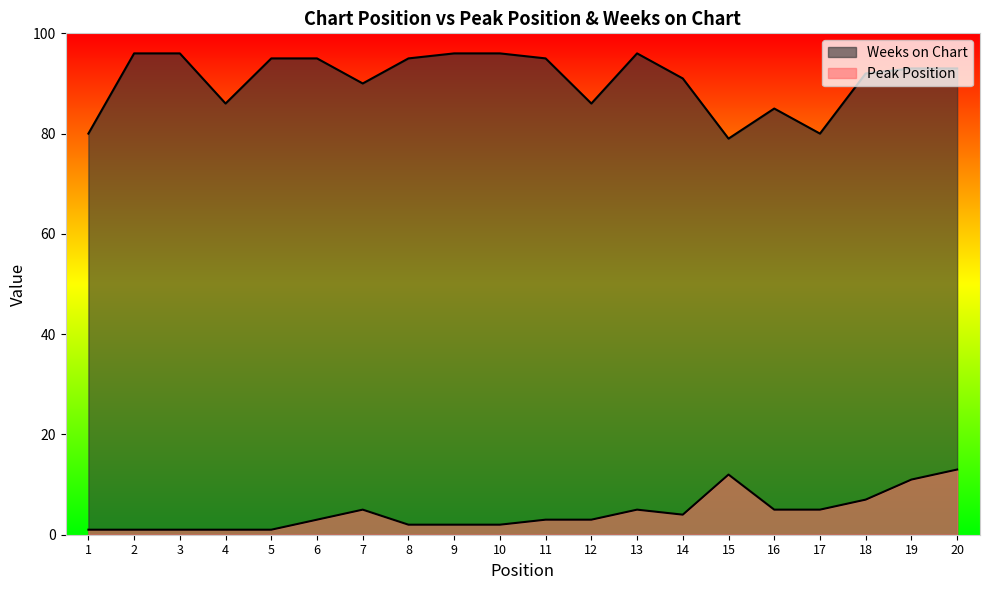

List the series in order of their peak value, lowest first.

Peak Position, Weeks on Chart